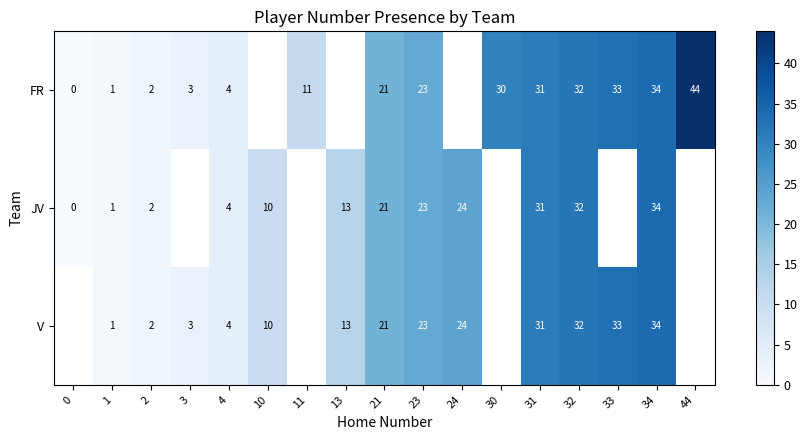

The FR series shows 30 at 30. True or false?

True